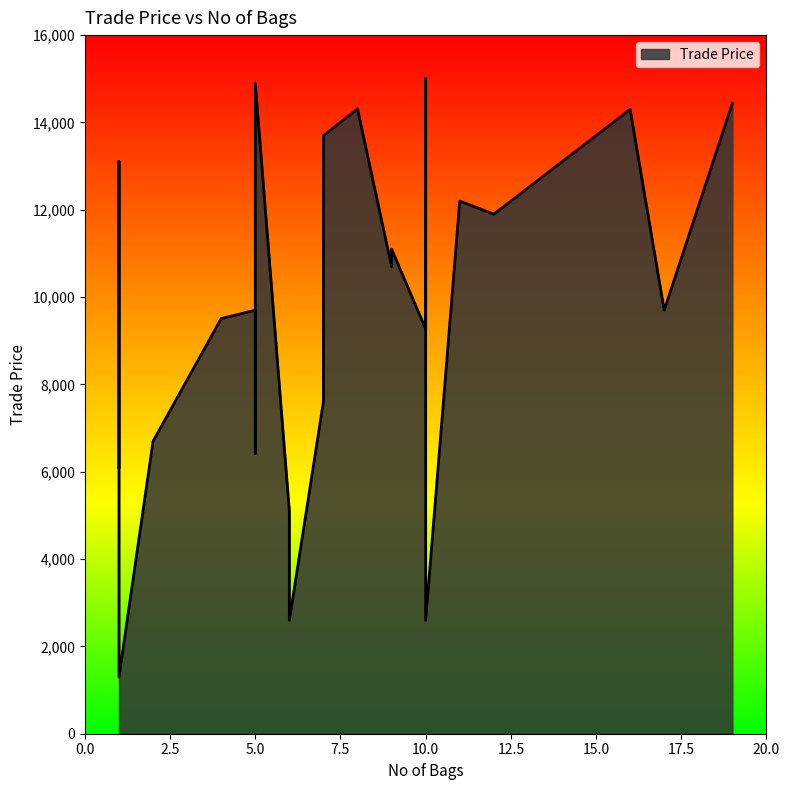

The chart shows a value of 2539 at 9. True or false?

False